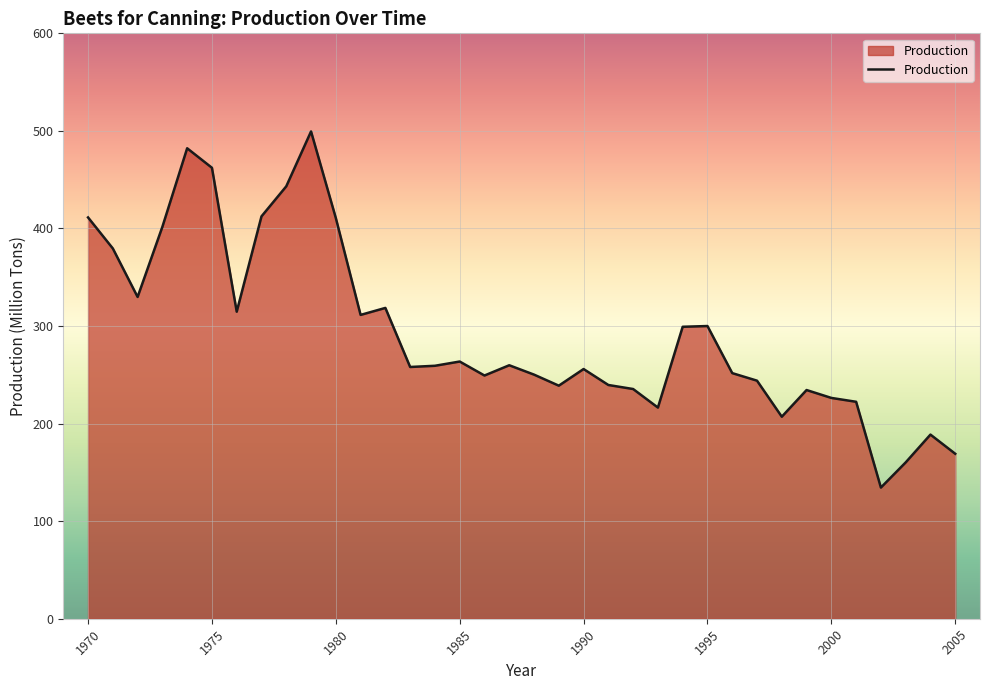

Does the chart display data point markers on the line(s)?

No